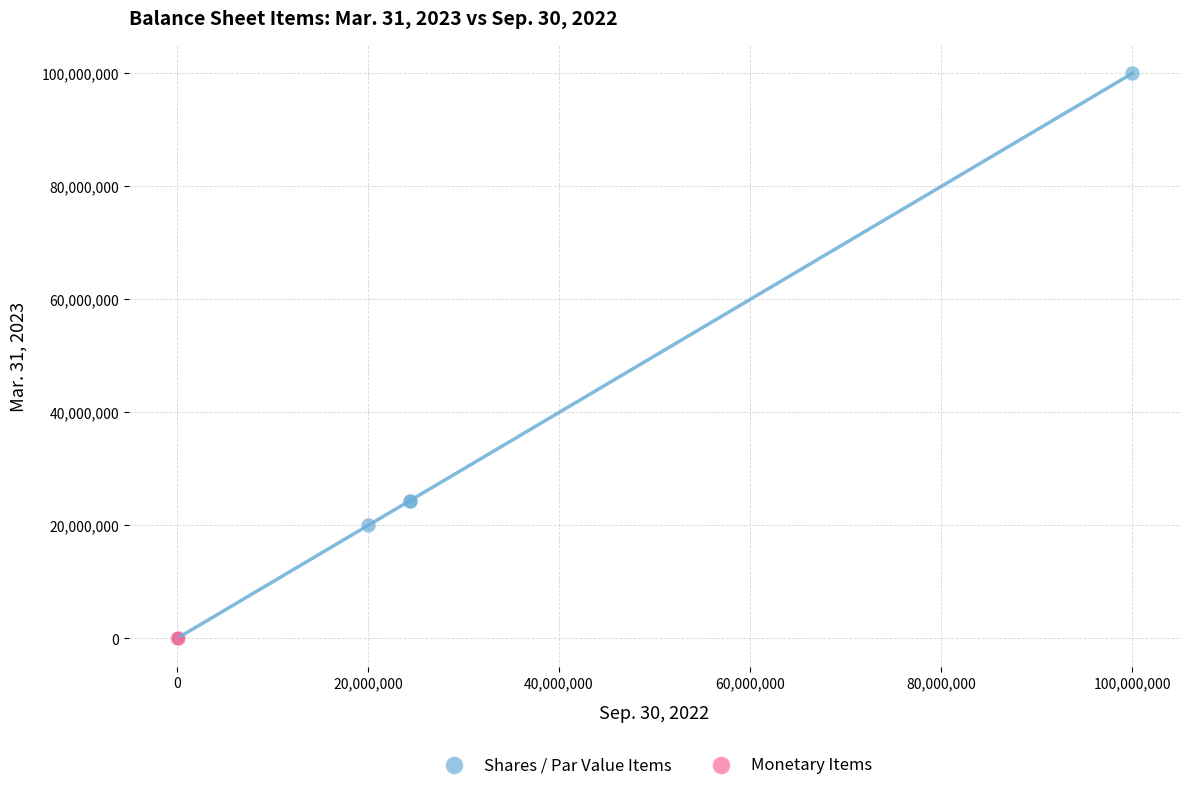

What are all the series names shown in the legend?

Shares / Par Value Items, Monetary Items